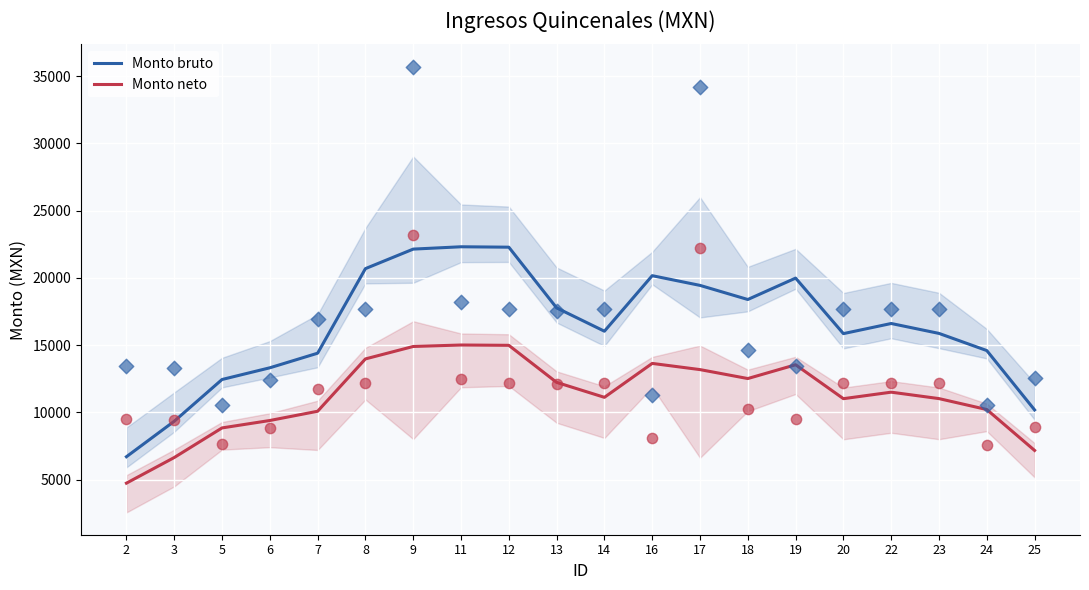

Is the value of Monto neto at 17 greater than the value of Monto bruto at 5?

Yes